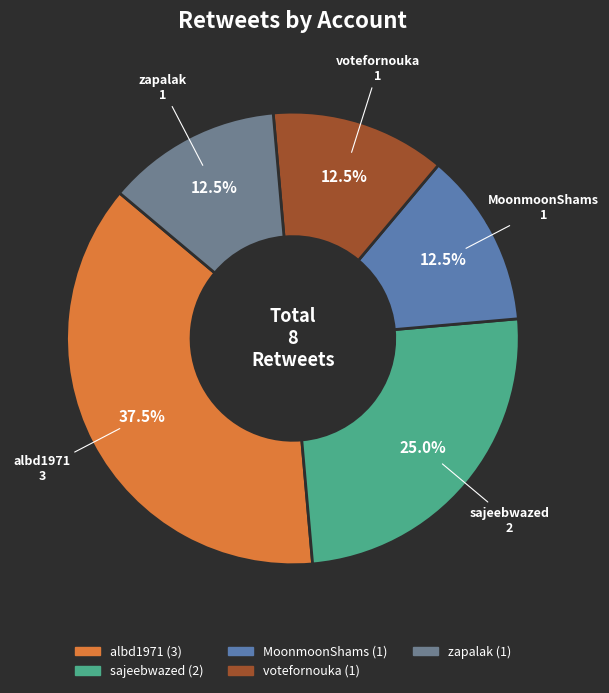

To the nearest percent, what is the combined percentage of albd1971 and MoonmoonShams?

50%